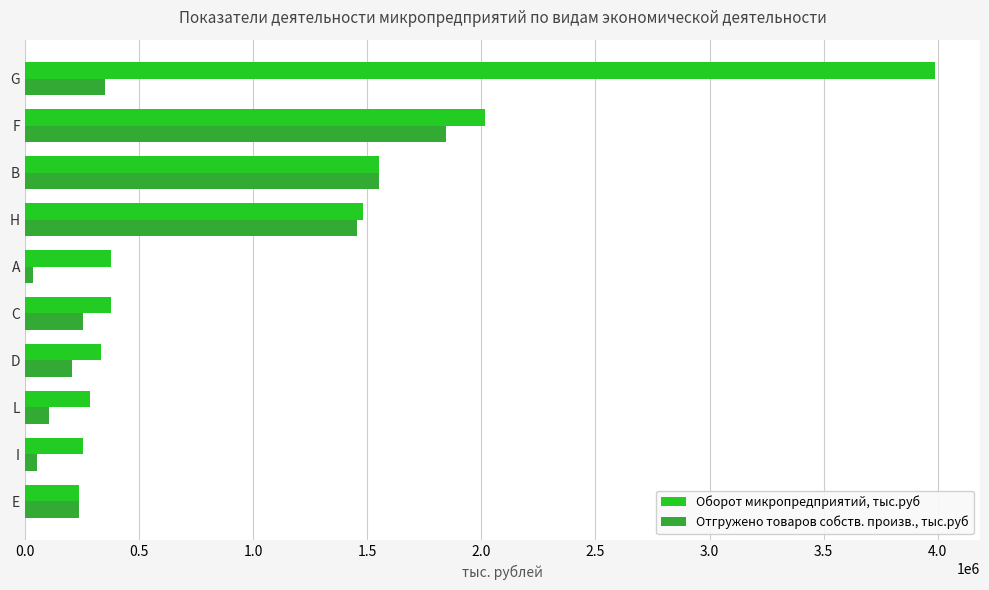

What is the spread (max minus min) of values at G?

3636567.6